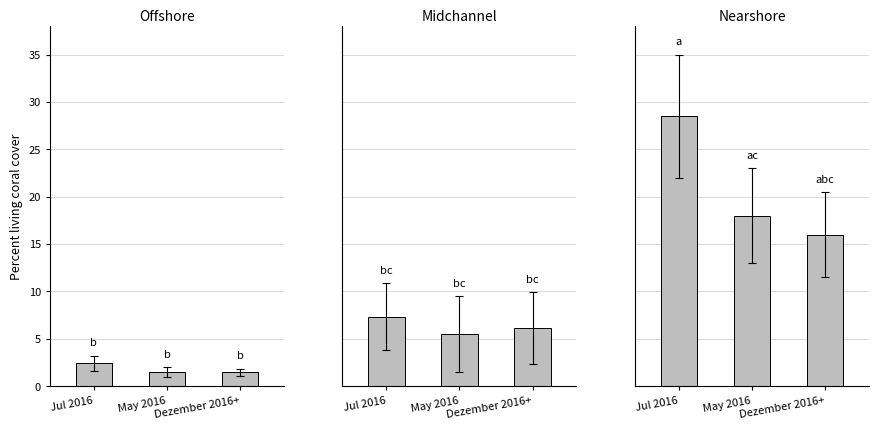

What is the difference between the highest and lowest values at Dezember 2016+?

14.6